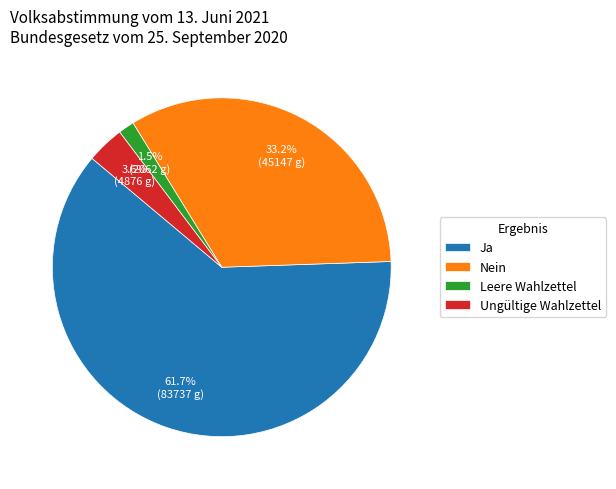

What is the smallest slice in the pie chart?

Leere Wahlzettel